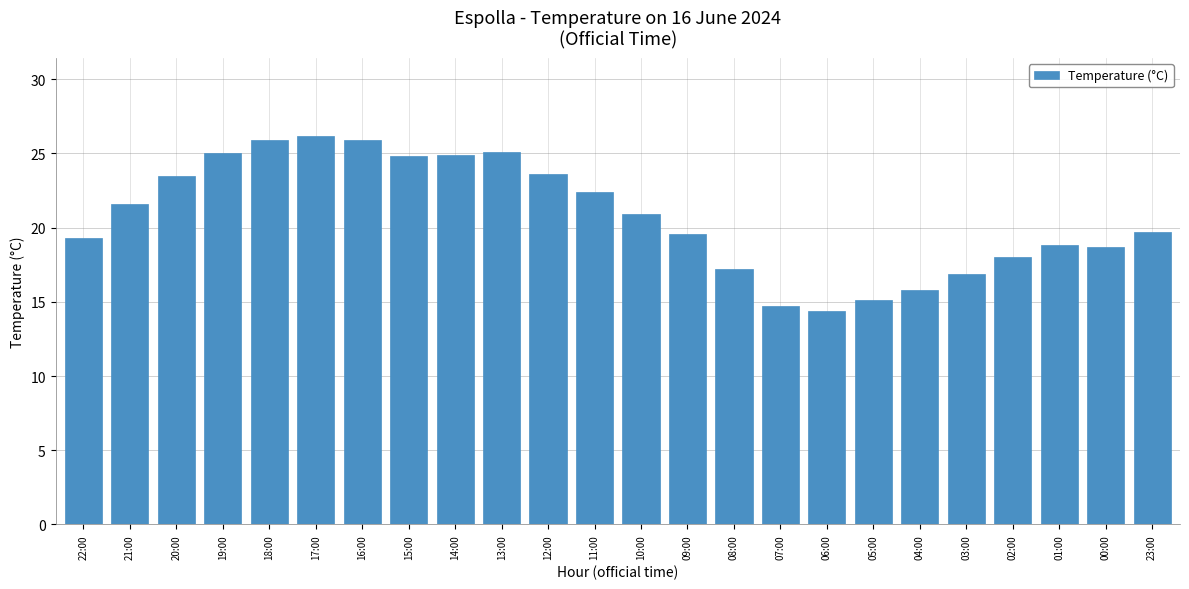

The chart shows a value of 25.9 at 07:00. True or false?

False